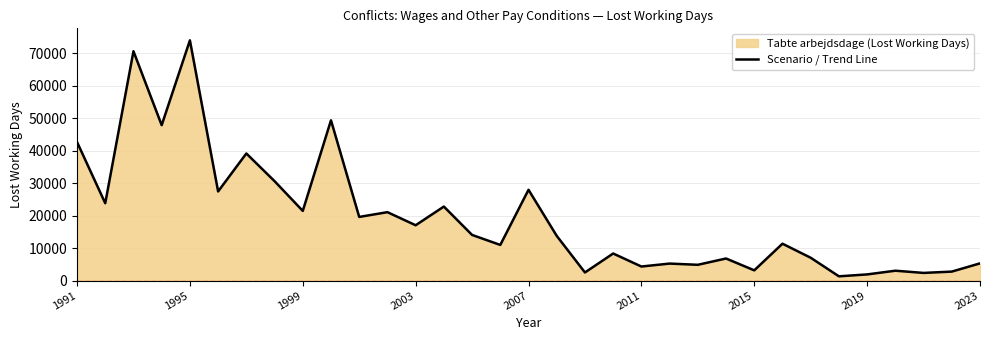

How many interior local valleys (lower than both neighbors) does the data have?

13